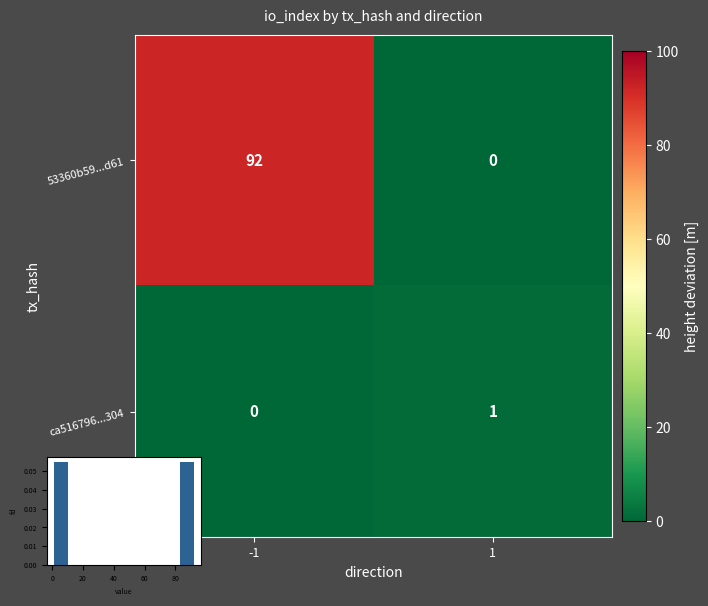

What is the average value of the 53360b59...d61 series?

46